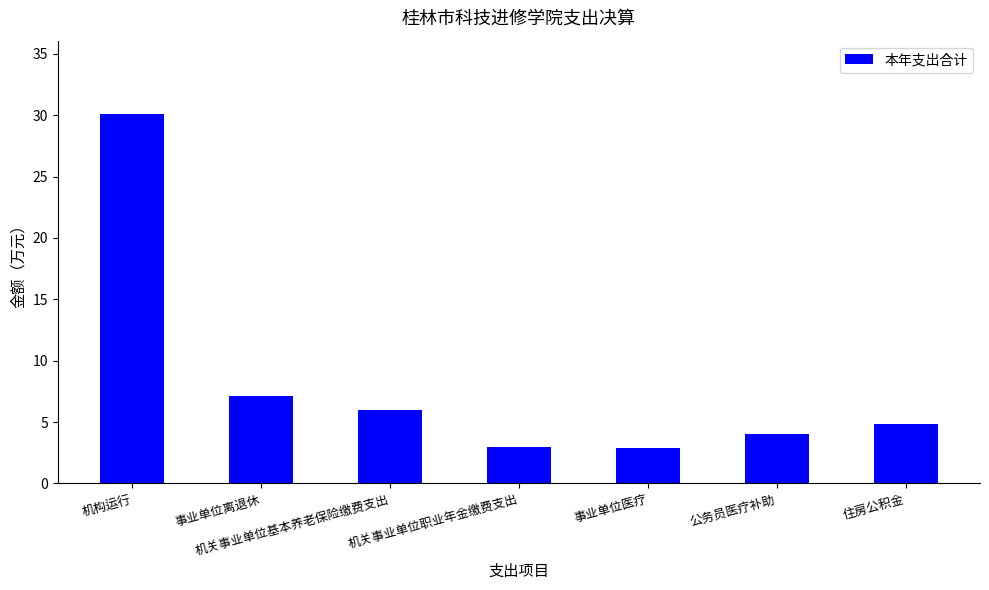

What is the label of the 4th bar from the right?

机关事业单位职业年金缴费支出